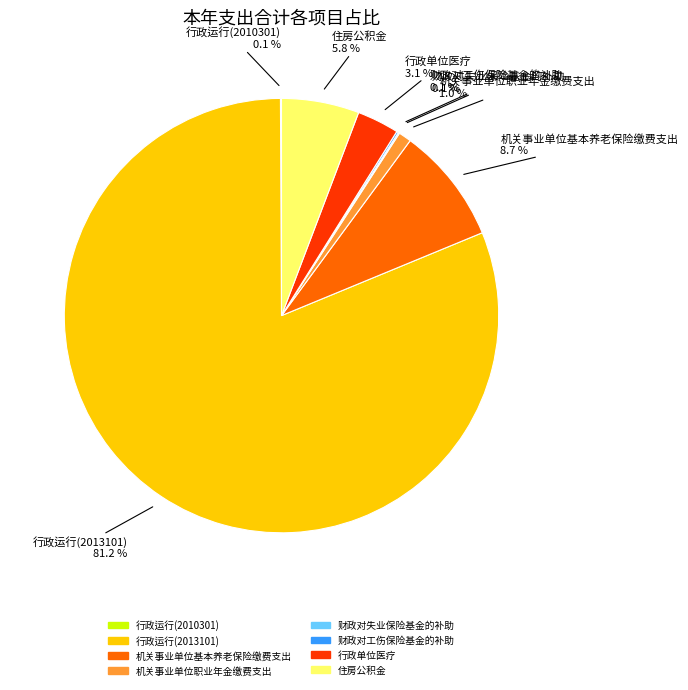

Between 住房公积金 and 行政运行(2013101), which is larger?

行政运行(2013101)